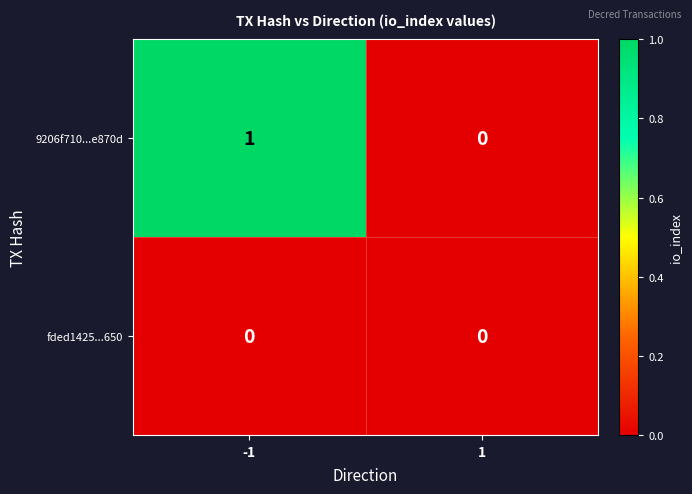

How many values in 9206f710...e870d are above zero?

1